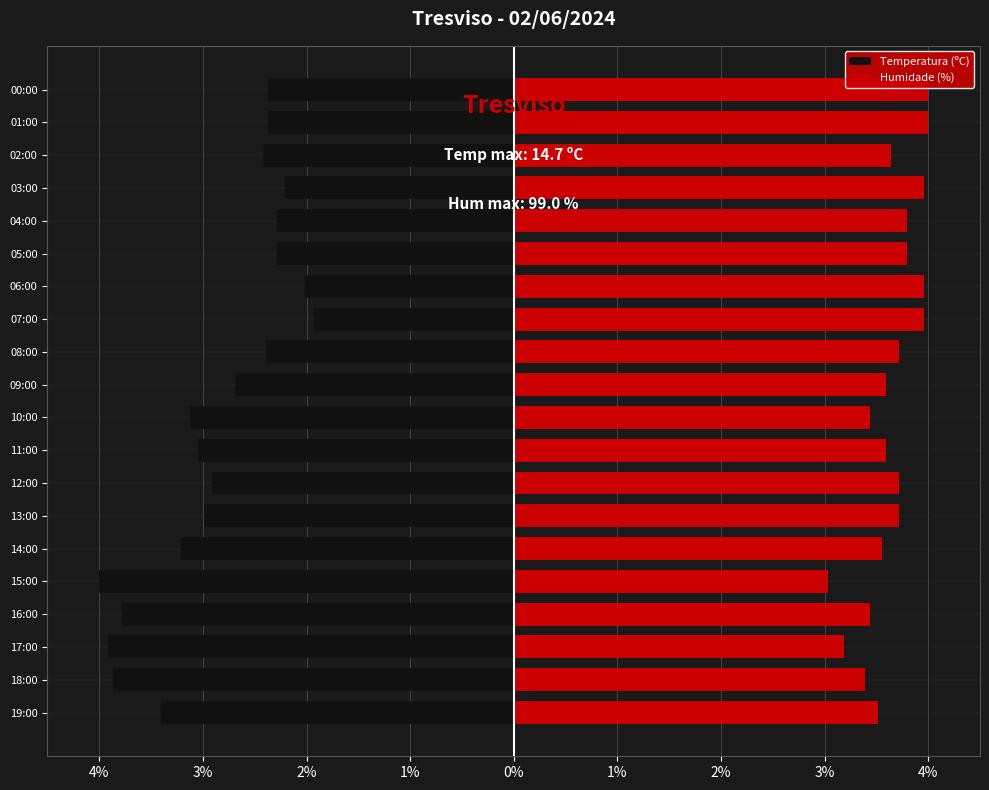

What is the minimum value for Temperatura (ºC)?

-4.0